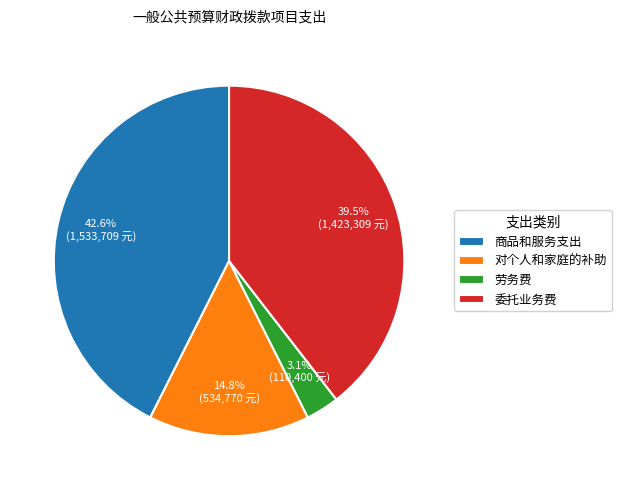

What is the largest slice in the pie chart?

商品和服务支出